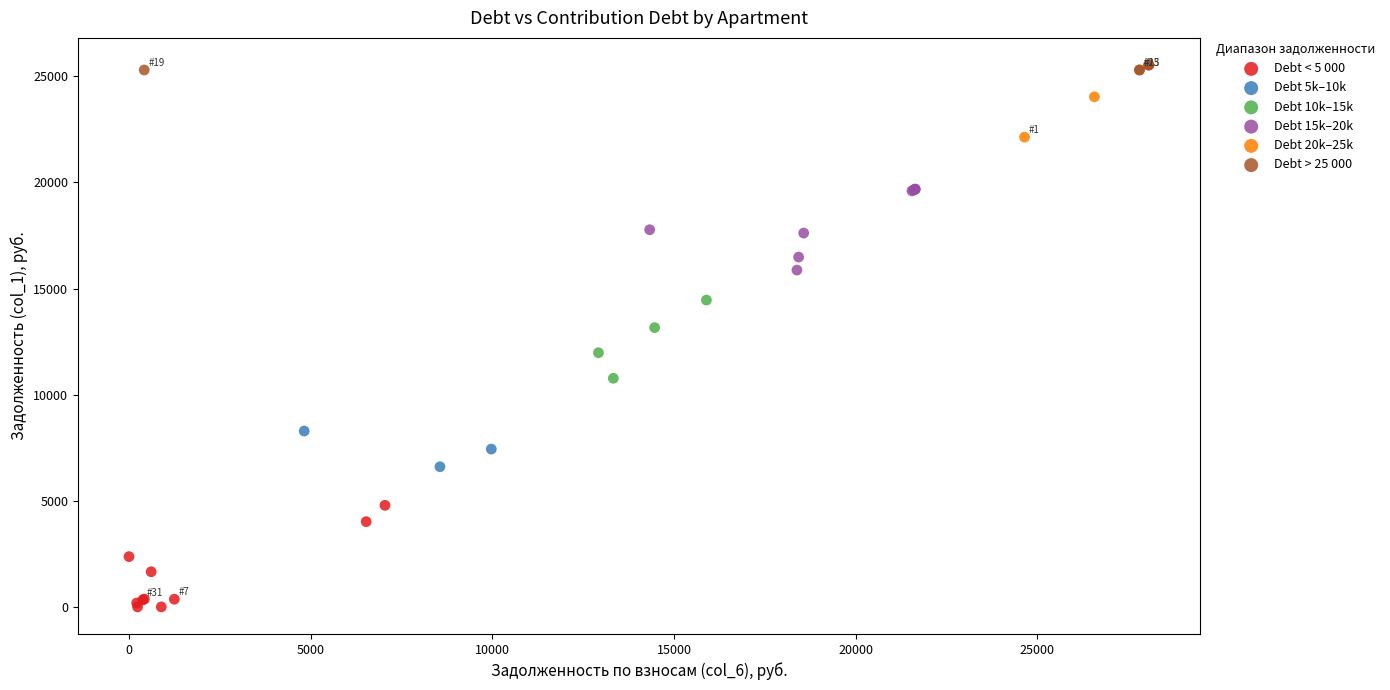

Which series reaches the maximum Y coordinate?

Debt > 25 000